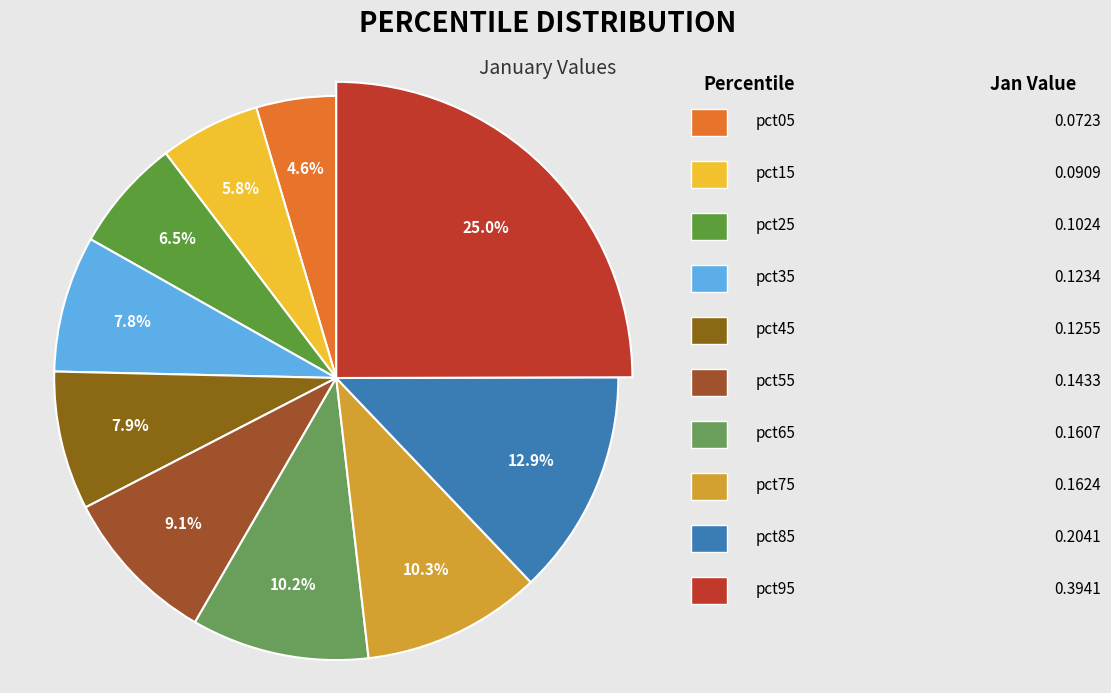

Do pct45 and pct15 together represent more than half of the pie?

No